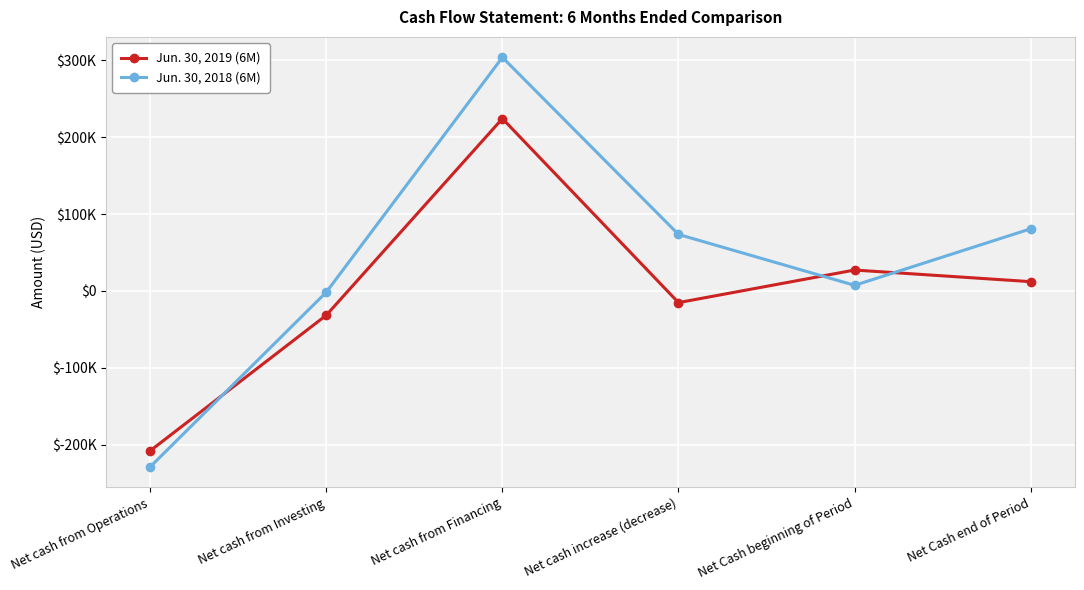

Which series has the widest spread of values?

Jun. 30, 2018 (6M)